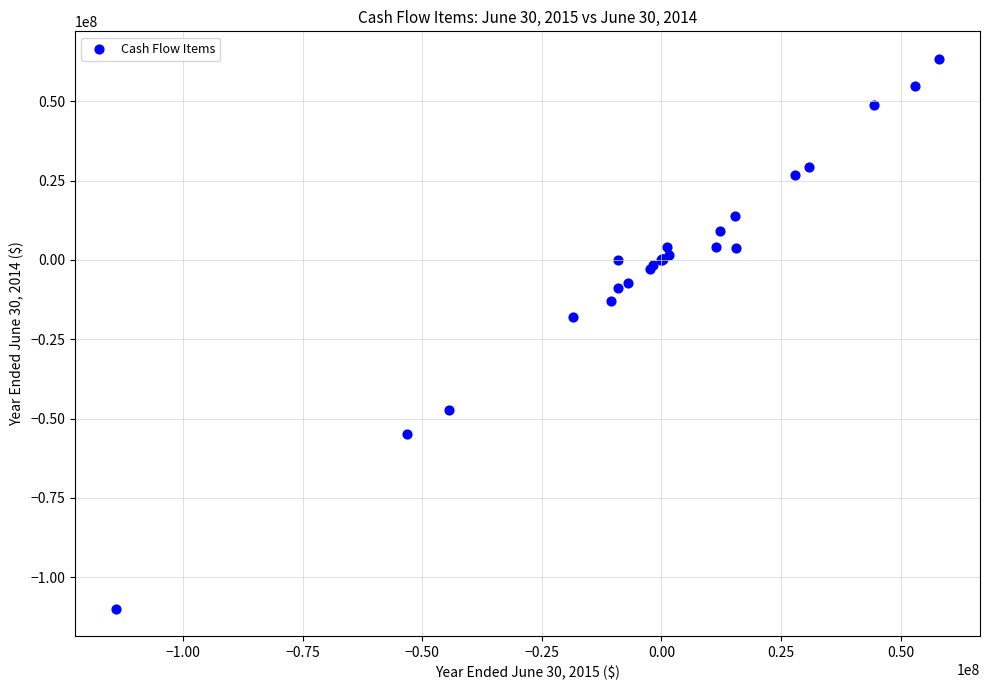

What Y value in the scatter plot is closest to -23250849?

-17931847.4